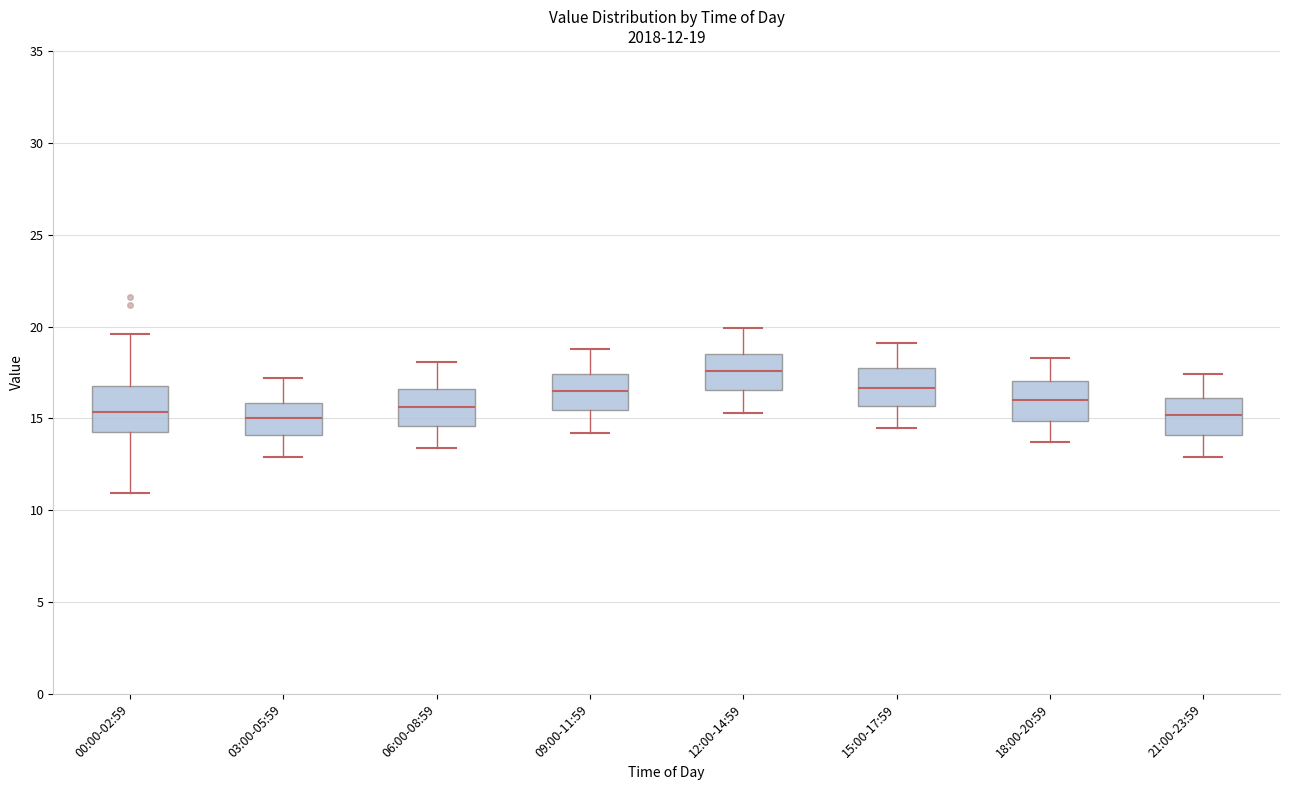

Which box has the highest median line?

12:00-14:59